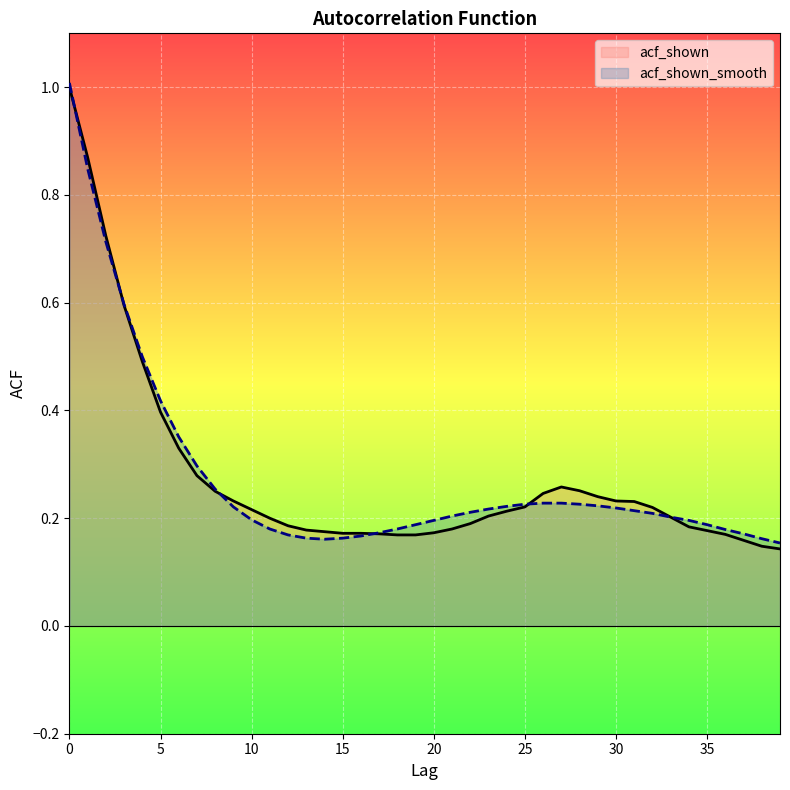

Rank the series by their average value, from lowest to highest.

acf_shown, acf_shown_smooth